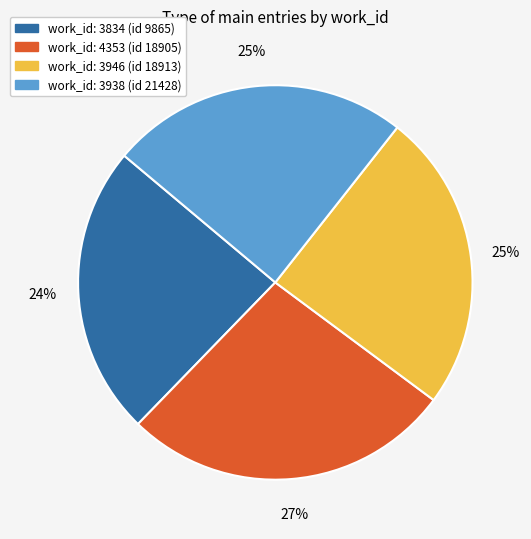

Is there any slice that represents more than half of the pie?

No